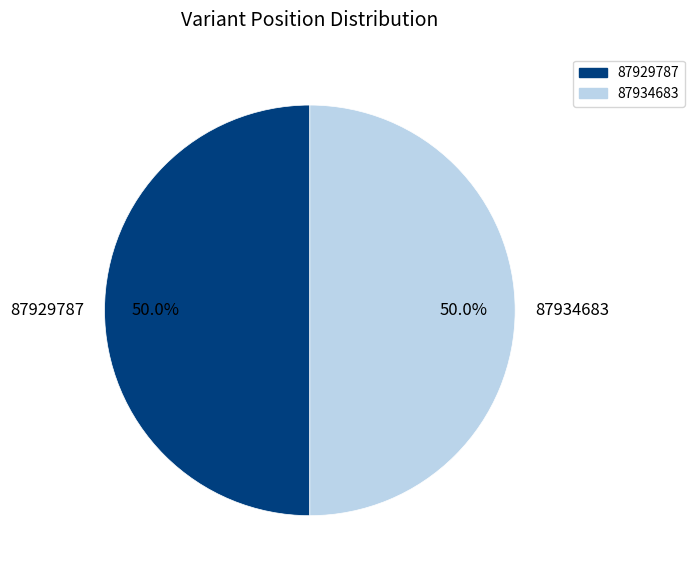

Combined, what portion of the pie is 87929787 and 87934683?

100.0%